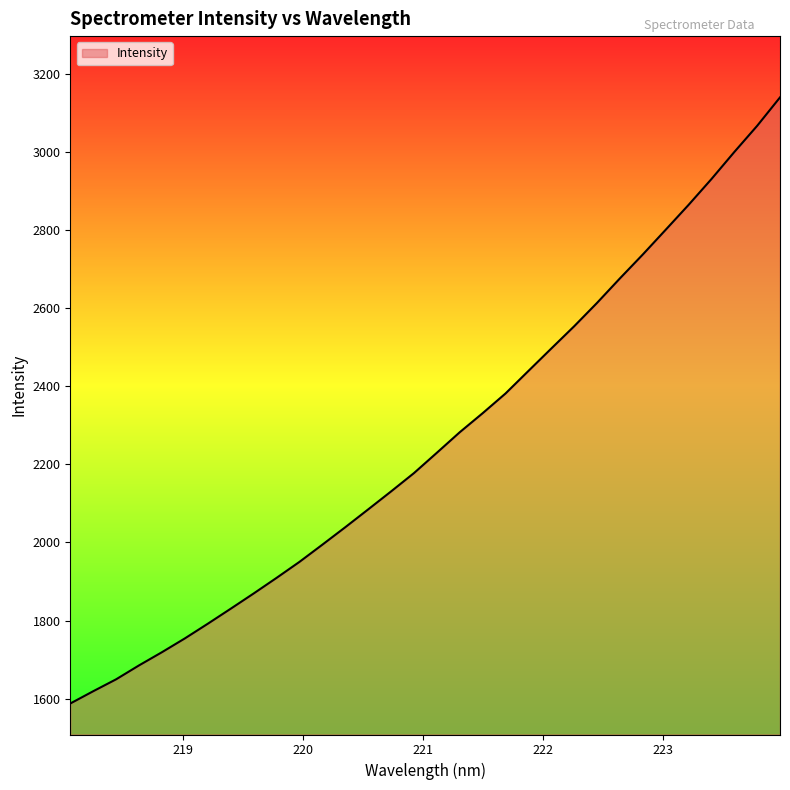

What is the maximum value shown in the chart?

3139.8